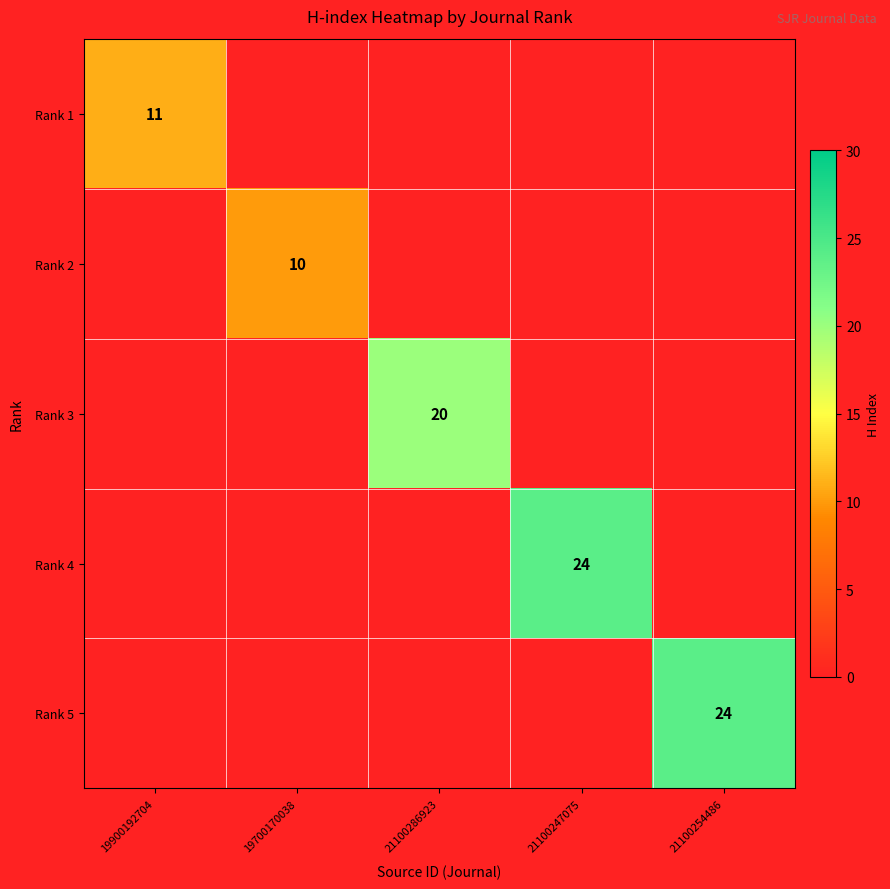

The value of Rank 1 at 19900192704 is 11. True or false?

True